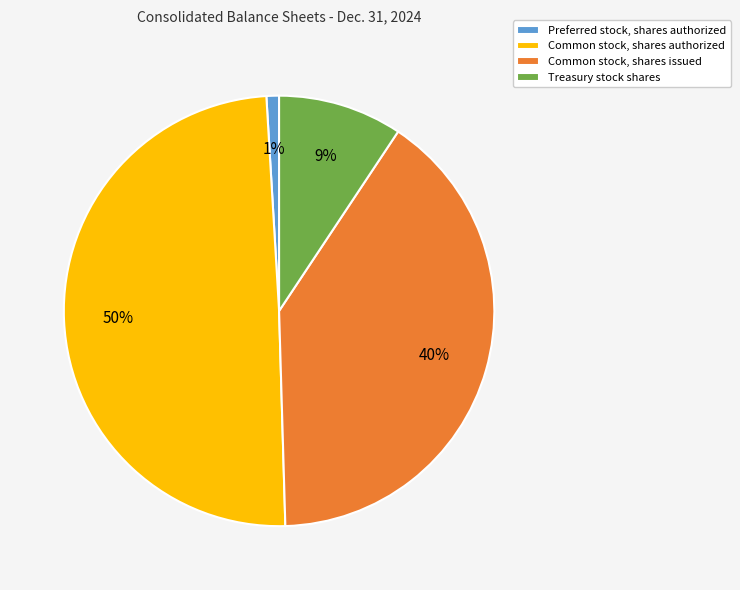

To the nearest percent, what is the average slice percentage?

25%